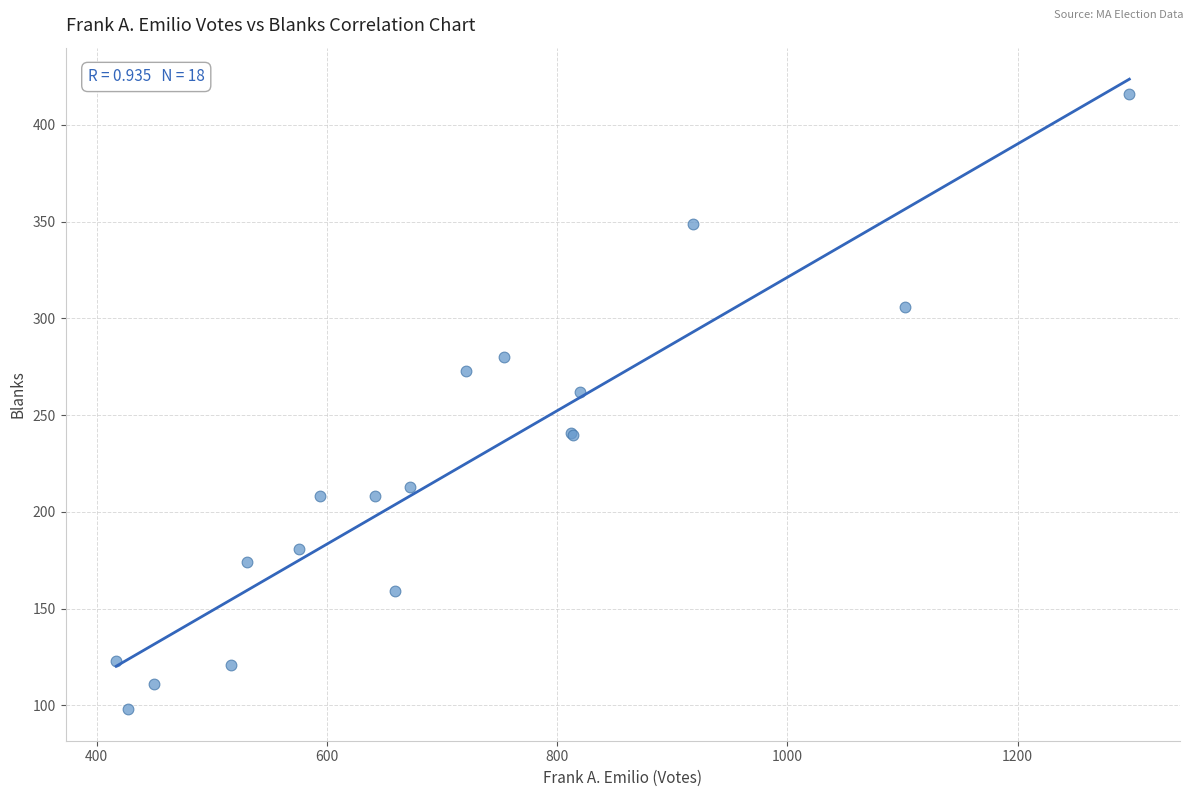

What Y value in the scatter plot is closest to 257?

262